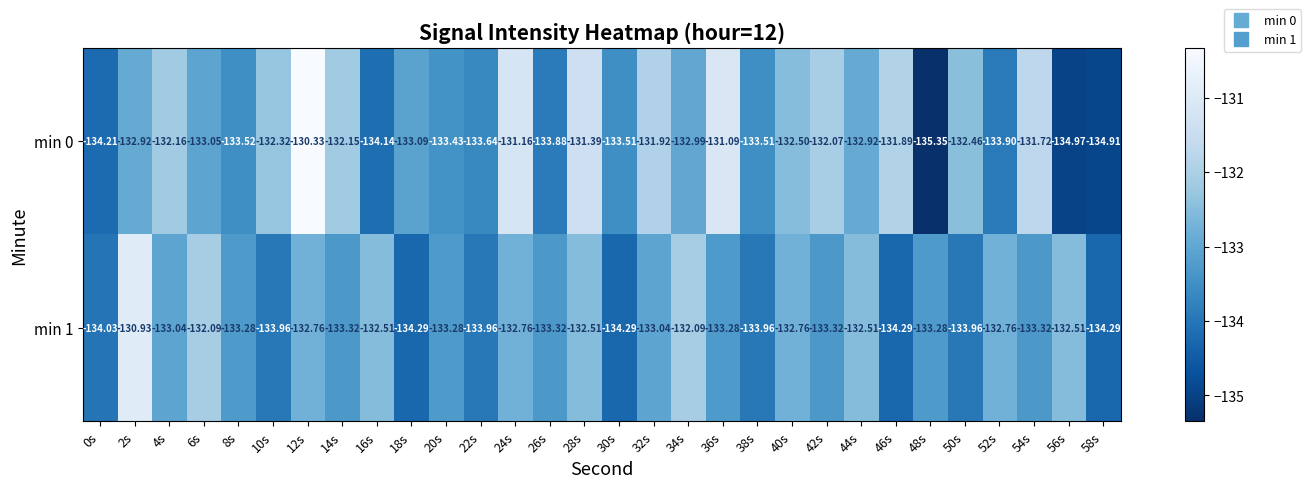

Is the value of min 0 at 0s greater than the value of min 1 at 32s?

No